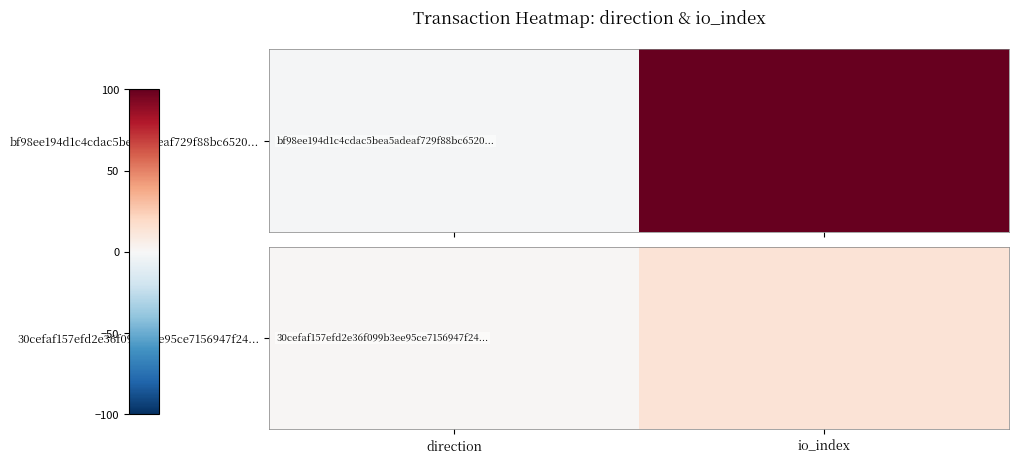

List the labels in order of value, largest first.

io_index, direction